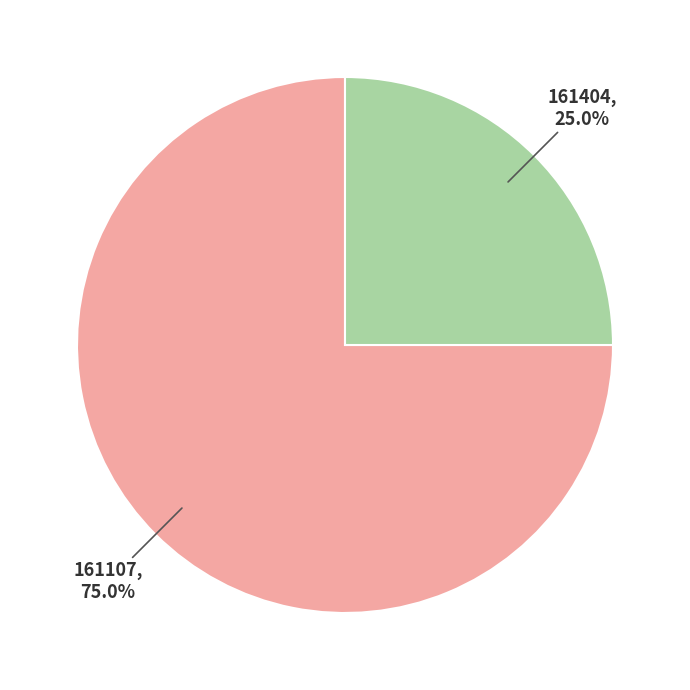

What percentage do 161107 and 161404 together represent?

100.0%